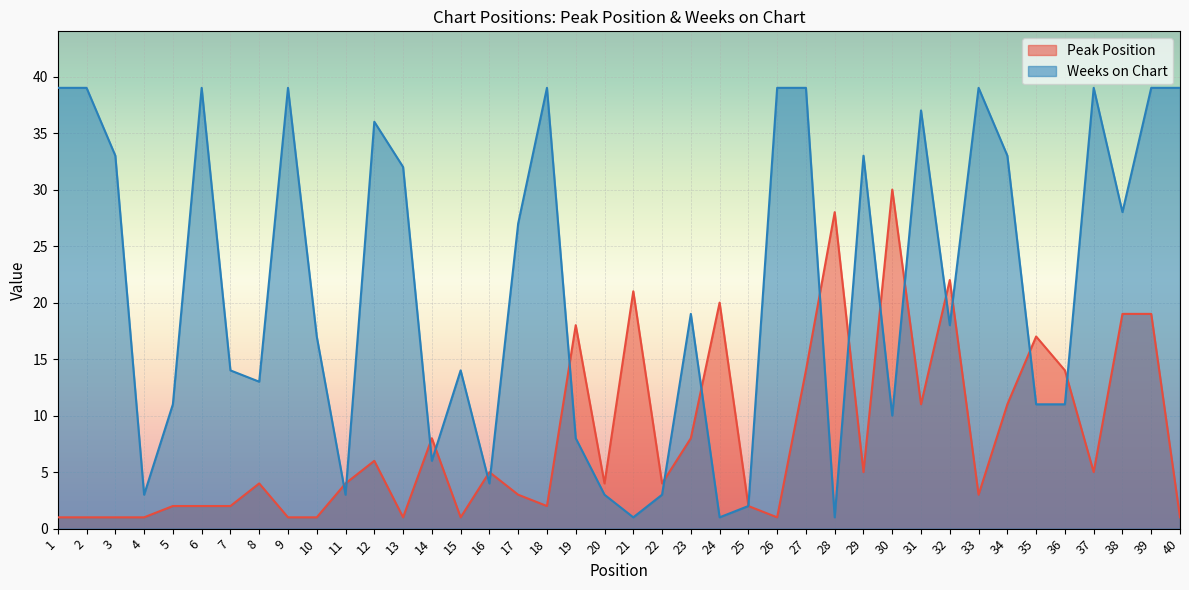

What is the average value of the Weeks on Chart series?

22